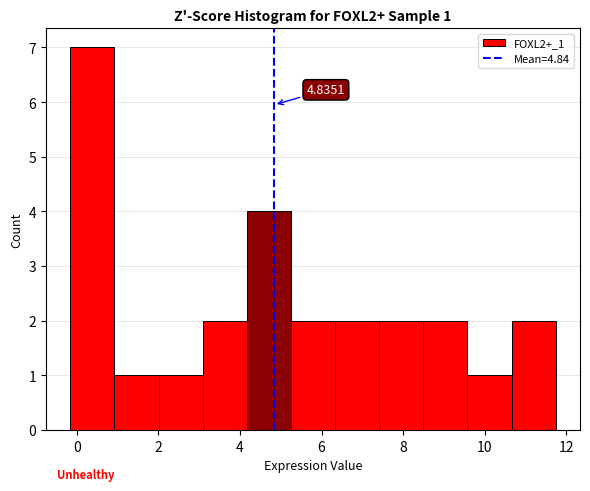

Which range on the x-axis has the tallest bar?

-0.2 to 1.0